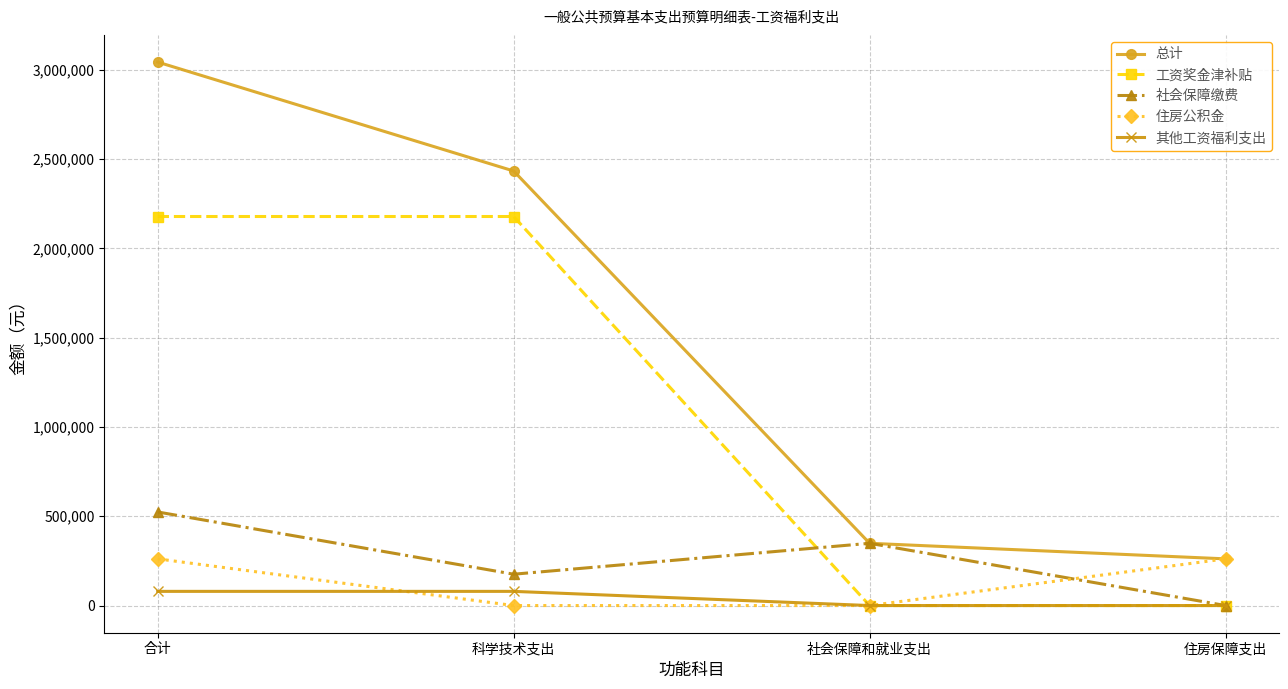

What is the sum of the 其他工资福利支出 values at 住房保障支出 and 科学技术支出?

79407.4